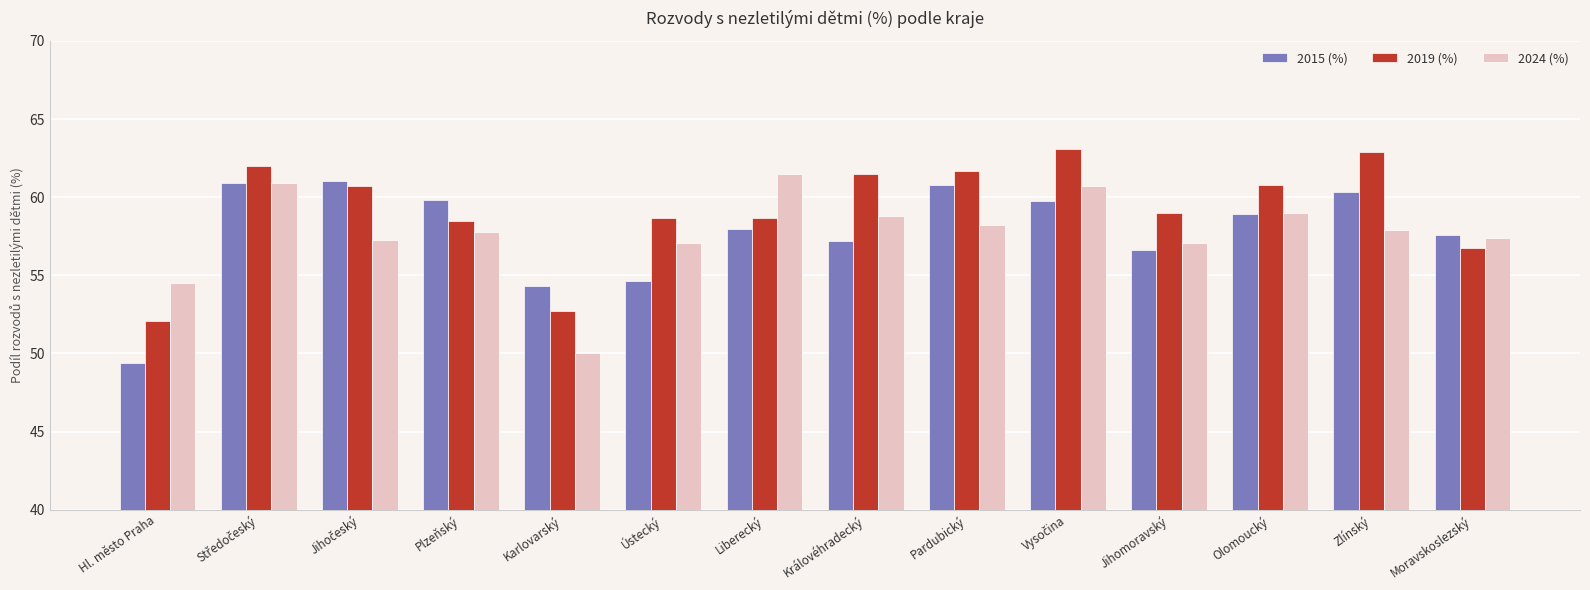

Count the number of data series in this chart.

3